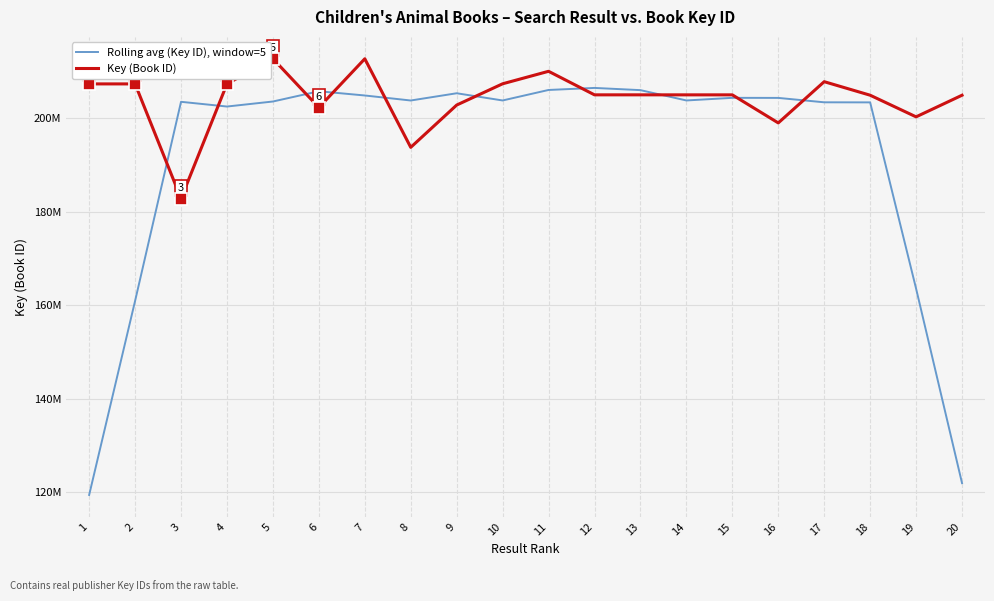

Which series has the largest total across all categories?

Key (Book ID)